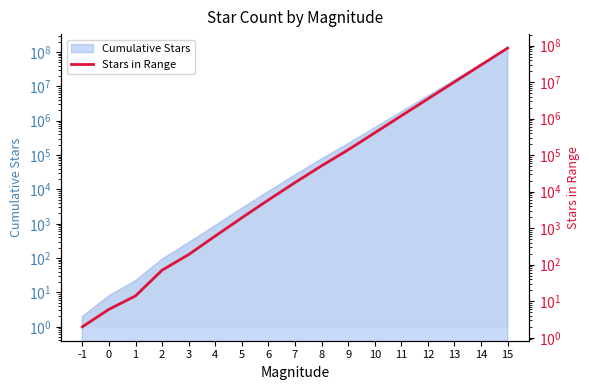

List the labels in order of value, largest first.

15, 14, 13, 12, 11, 10, 9, 8, 7, 6, 5, 4, 3, 2, 1, 0, -1